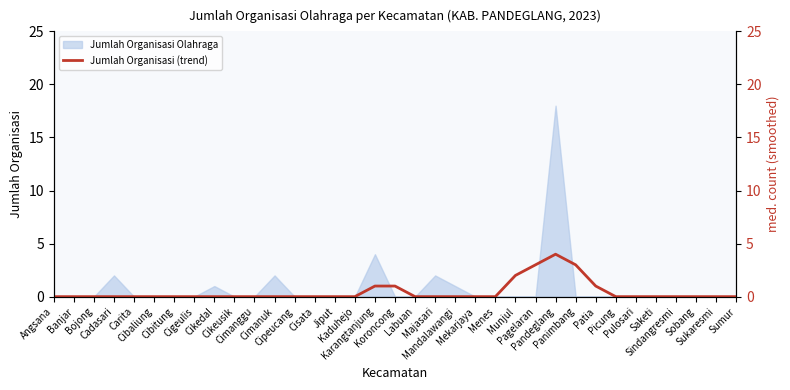

The value at Cimanggu is 3. True or false?

False